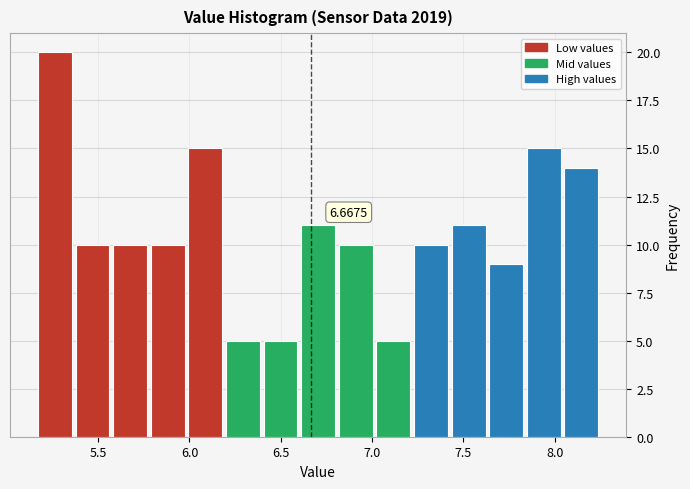

Which range on the x-axis has the tallest bar?

5.15 to 5.35